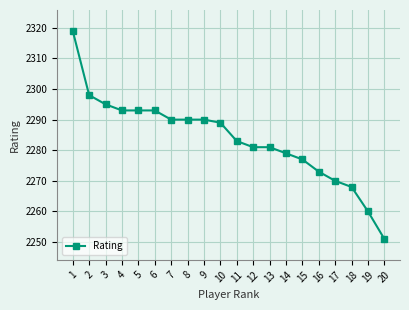

How many series are shown in this chart?

1